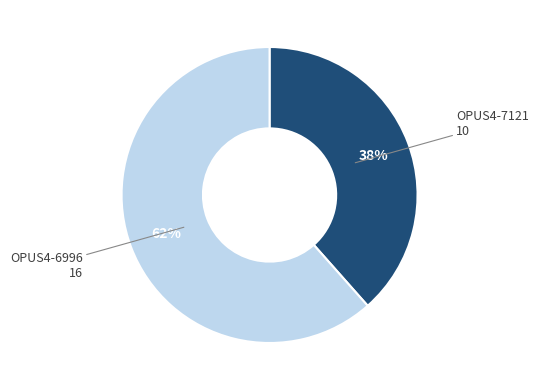

To the nearest percent, what is the average slice percentage?

50%